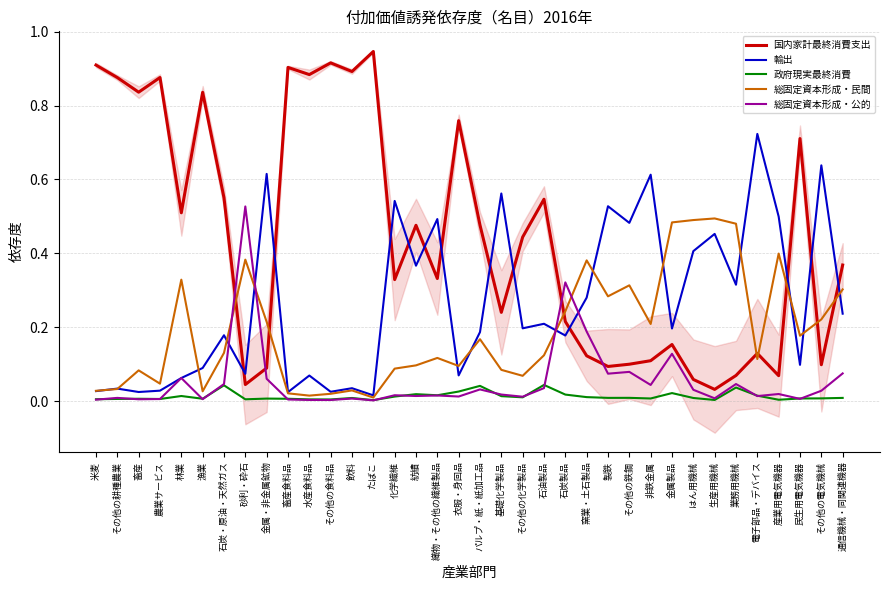

True or false: 政府現実最終消費 and 輸出 intersect in this chart.

False